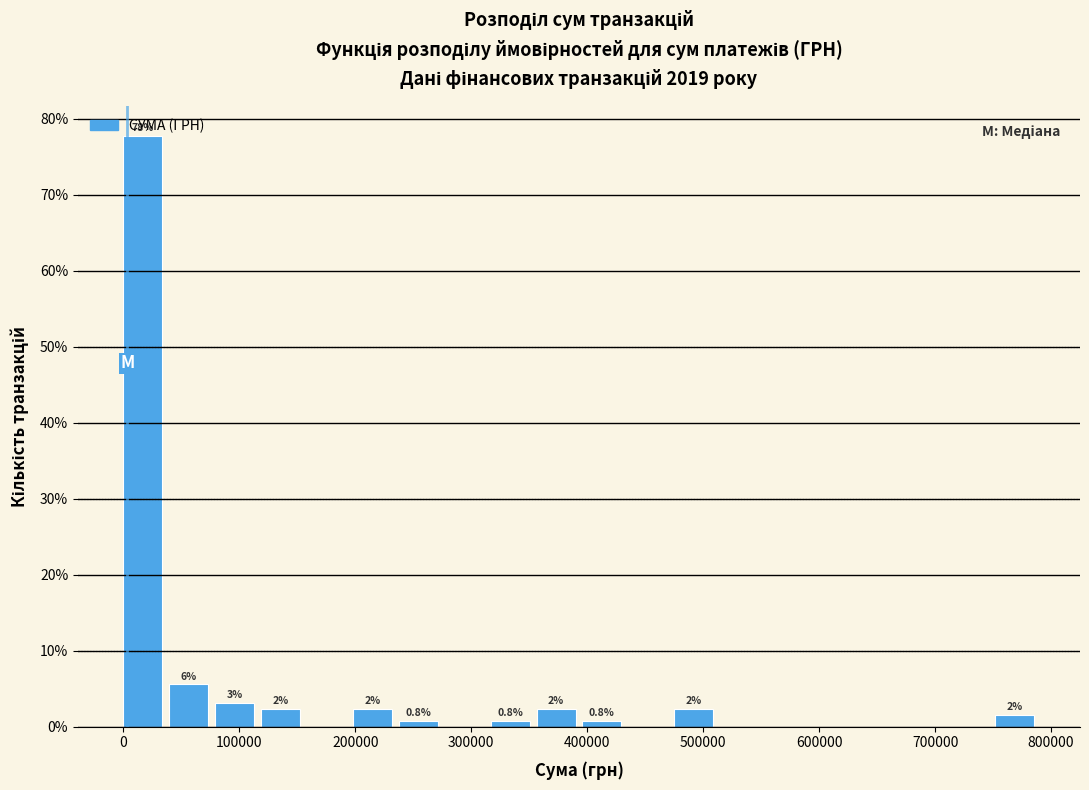

Read against the x-axis, roughly where is the centre of the tallest bar?

20000